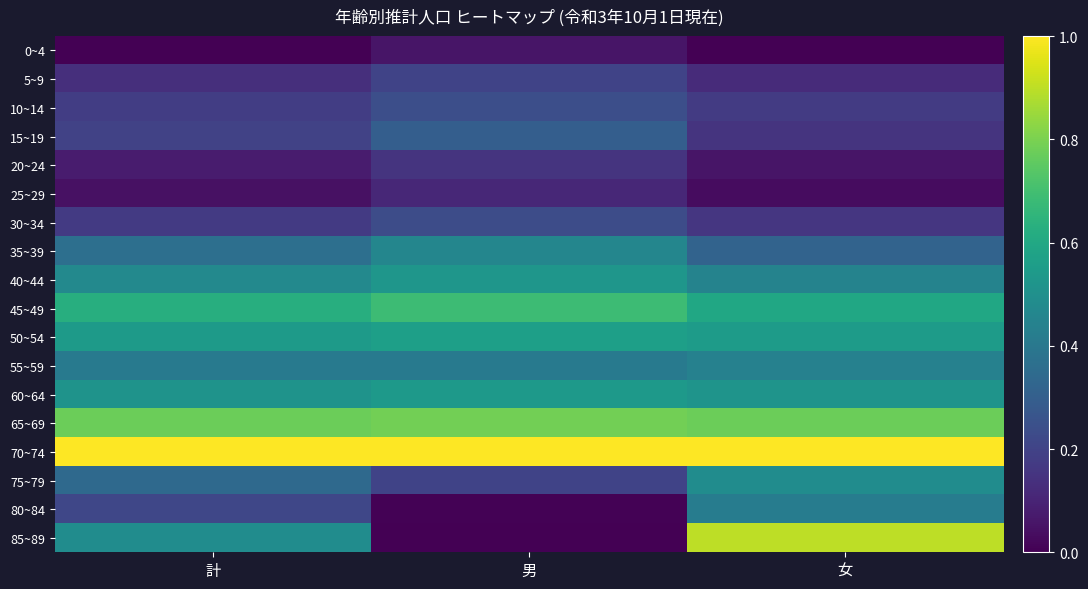

At 女, list the series in order from smallest to largest.

0~4, 25~29, 20~24, 5~9, 15~19, 30~34, 10~14, 35~39, 80~84, 55~59, 40~44, 75~79, 60~64, 50~54, 45~49, 65~69, 85~89, 70~74